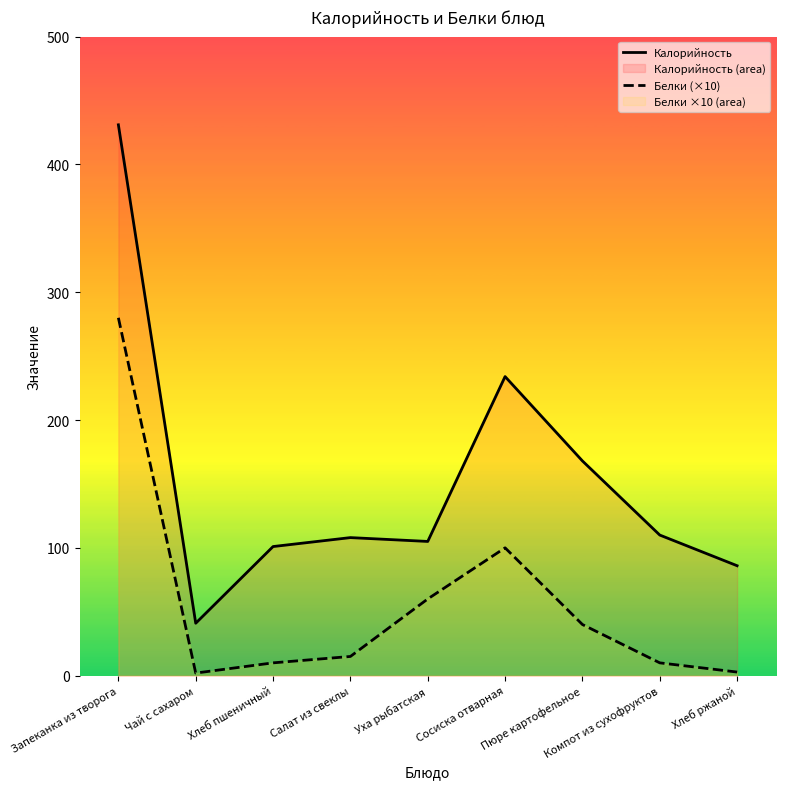

Where does the Белки (×10) series first go above 15?

Запеканка из творога